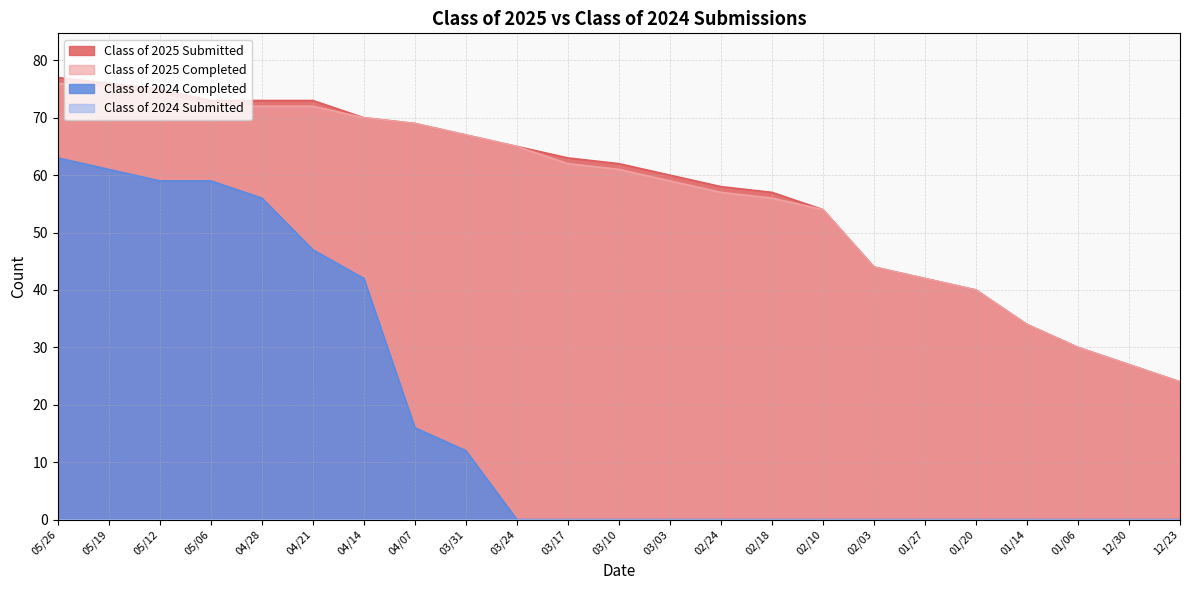

What is the difference between the Class of 2025 Completed values at 05/12 and 01/20?

34